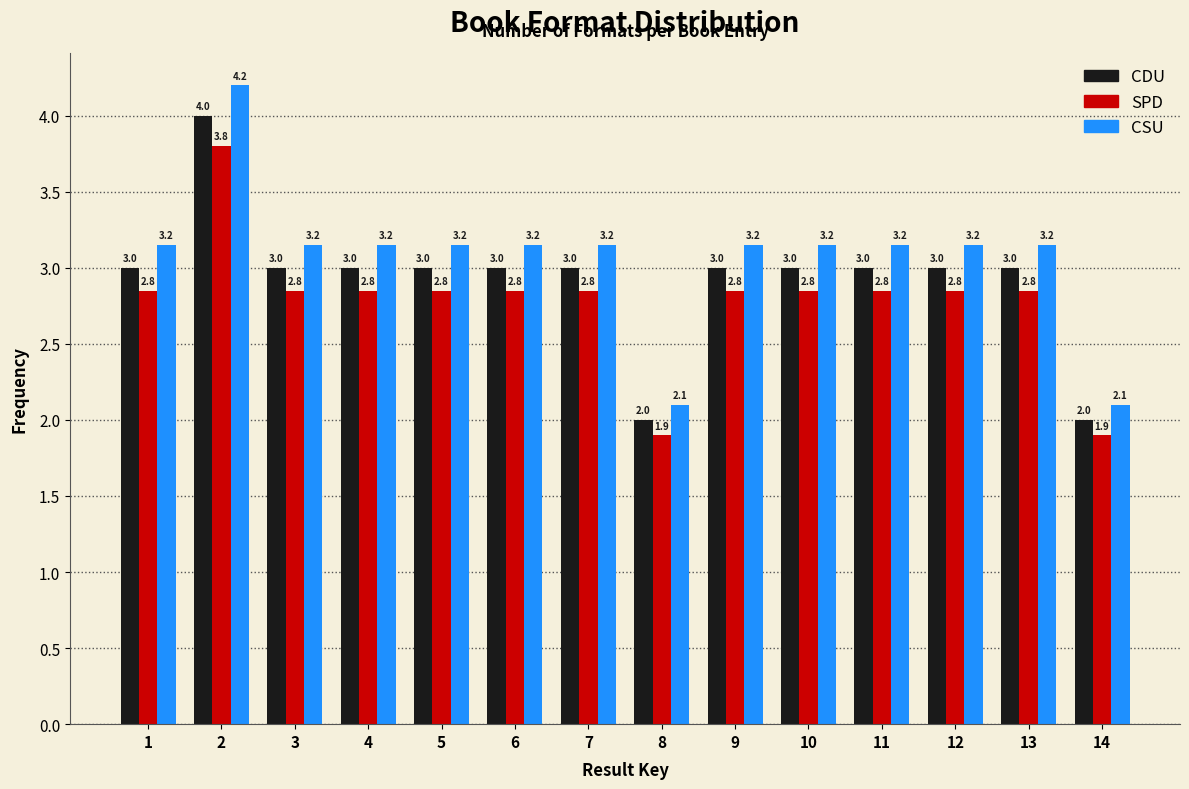

The CDU series shows 4.2 at 5. True or false?

False